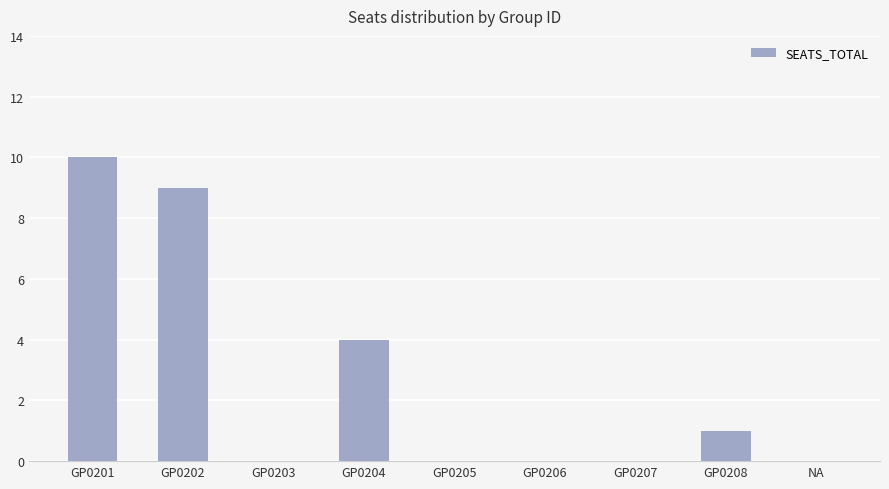

Approximately how many times larger is the value at GP0201 compared to GP0202?

1.1